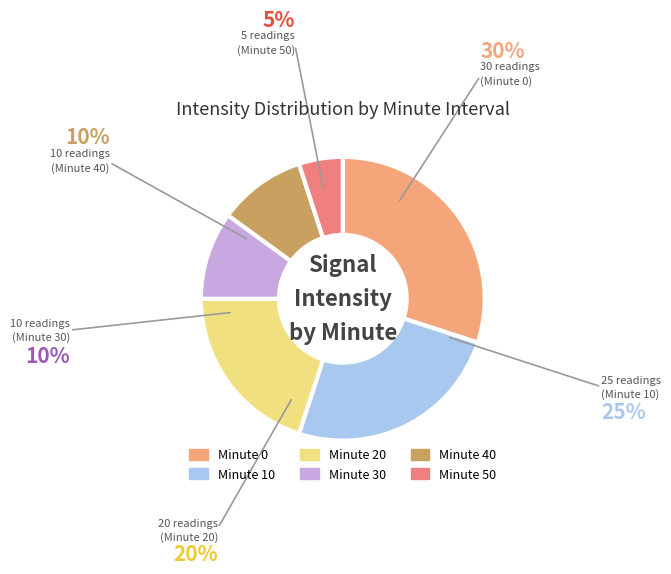

Count the number of slices in the pie.

6